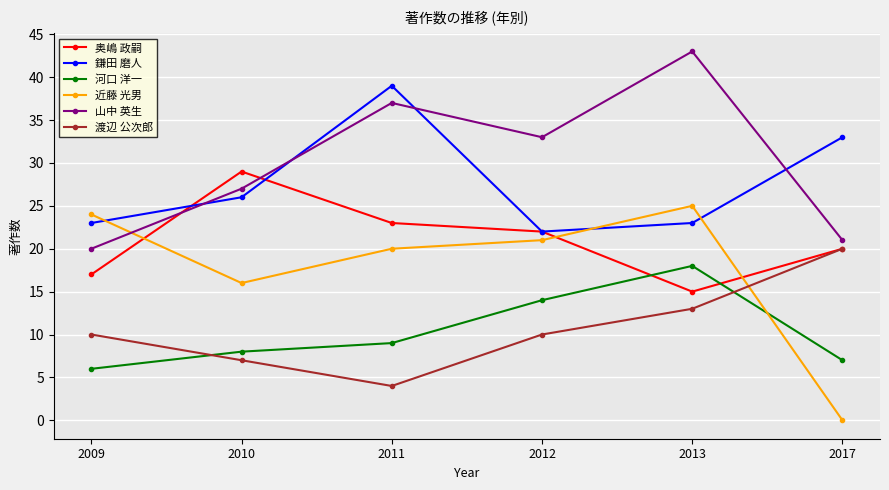

Which label corresponds to the largest value in the chart?

2013